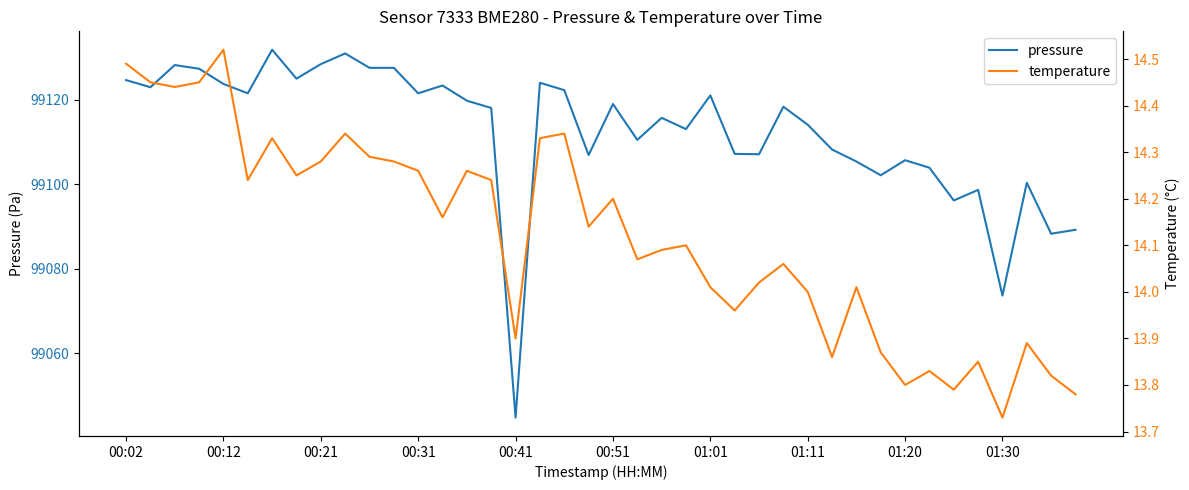

What is the smallest value displayed?

13.7